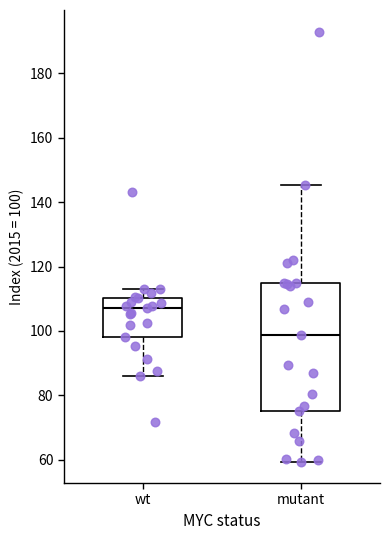

Reading left to right, transcribe this box plot: for each box, give where its median line is, the range the box spans, and where its two whiskers end, as read against the y-axis. The values are not printed on the chart, so give them approximately, as read against the axis.

wt: median 108, box 98 to 110, whiskers 86 to 114
mutant: median 98, box 76 to 114, whiskers 60 to 146